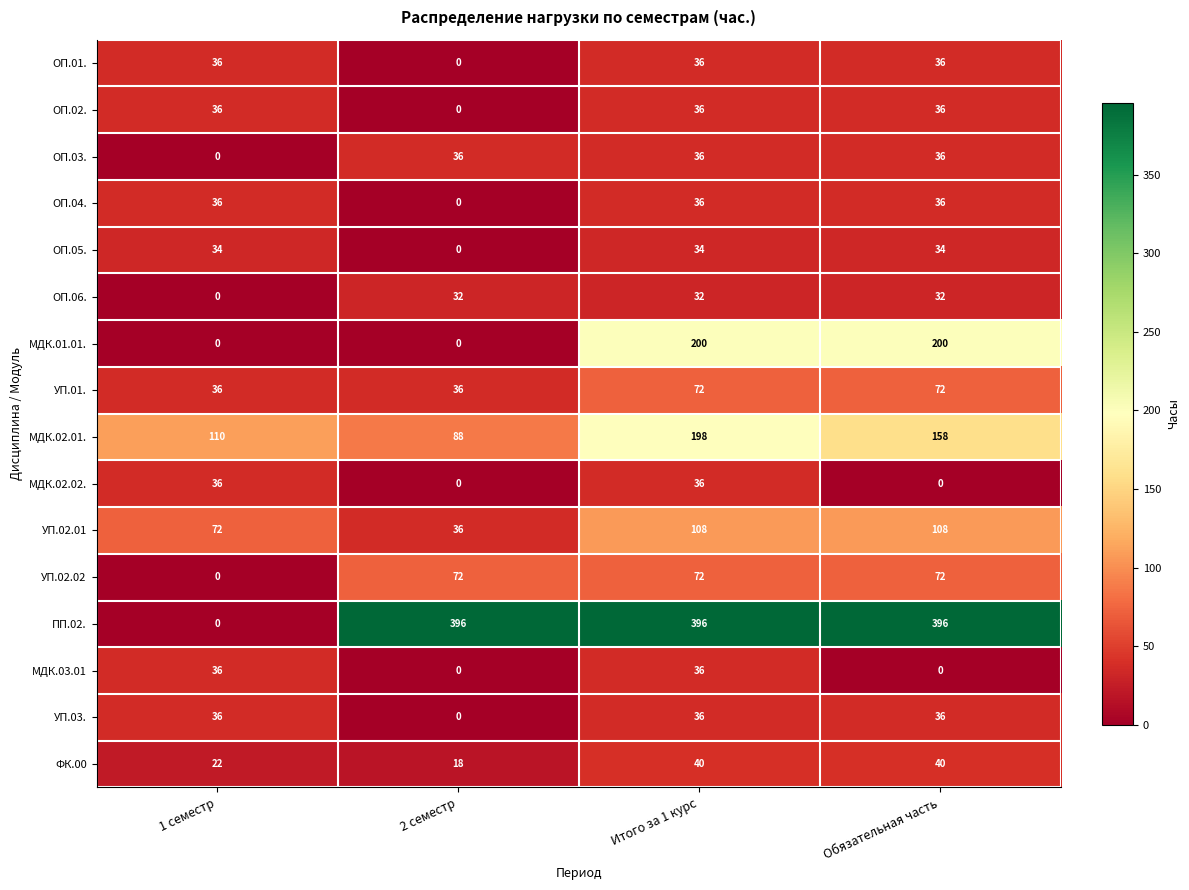

The value of ОП.06. at Итого за 1 курс is 45. True or false?

False